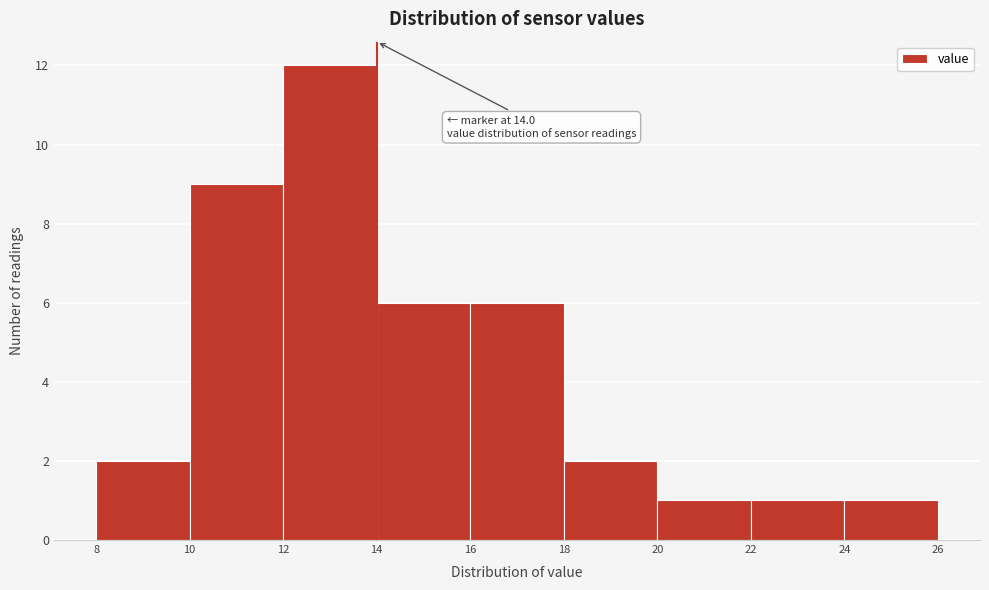

Which range on the x-axis has the tallest bar?

12 to 14